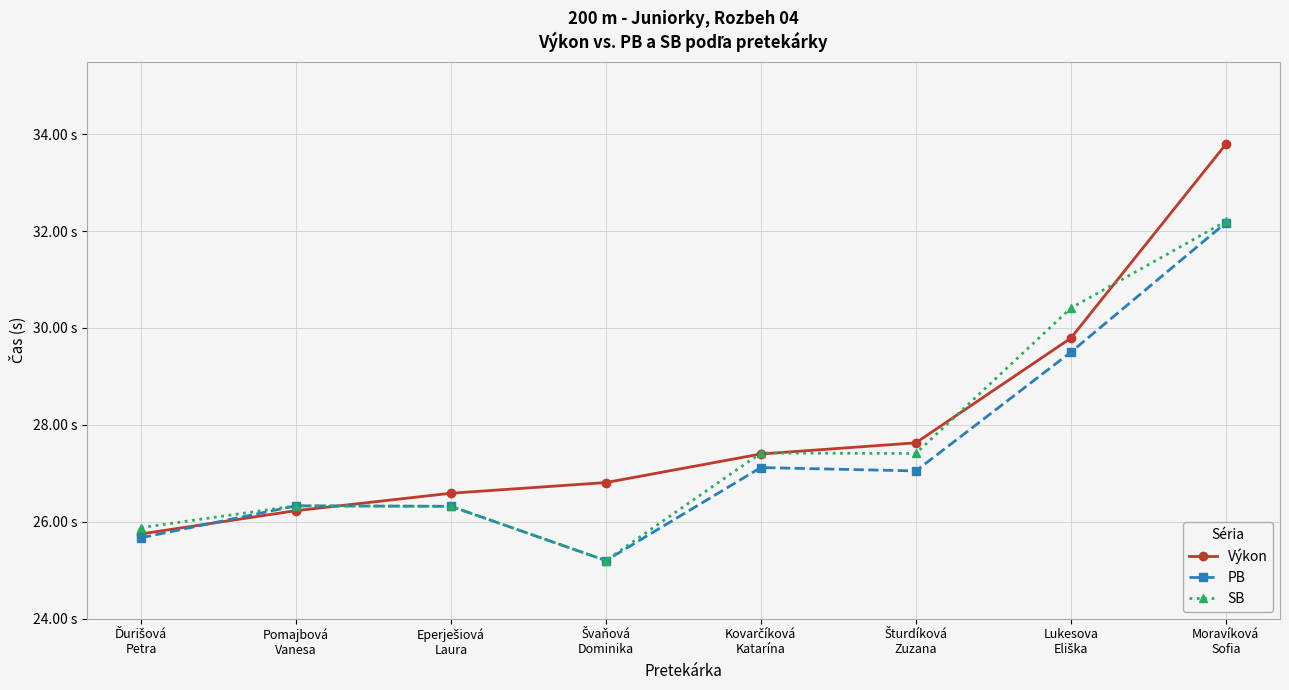

At which category is the sum across all series the highest?

Moravíková
Sofia